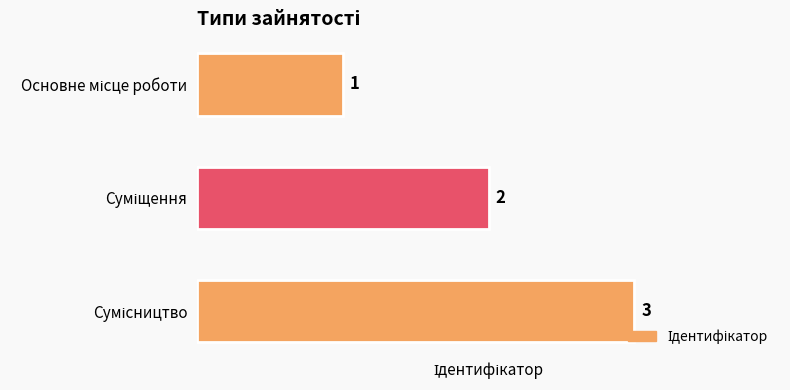

What is the minimum value shown in the chart?

1